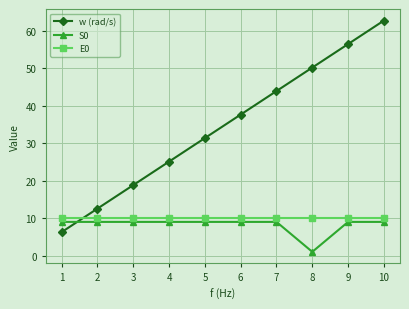

The value of E0 at 1 is 17.0. True or false?

False